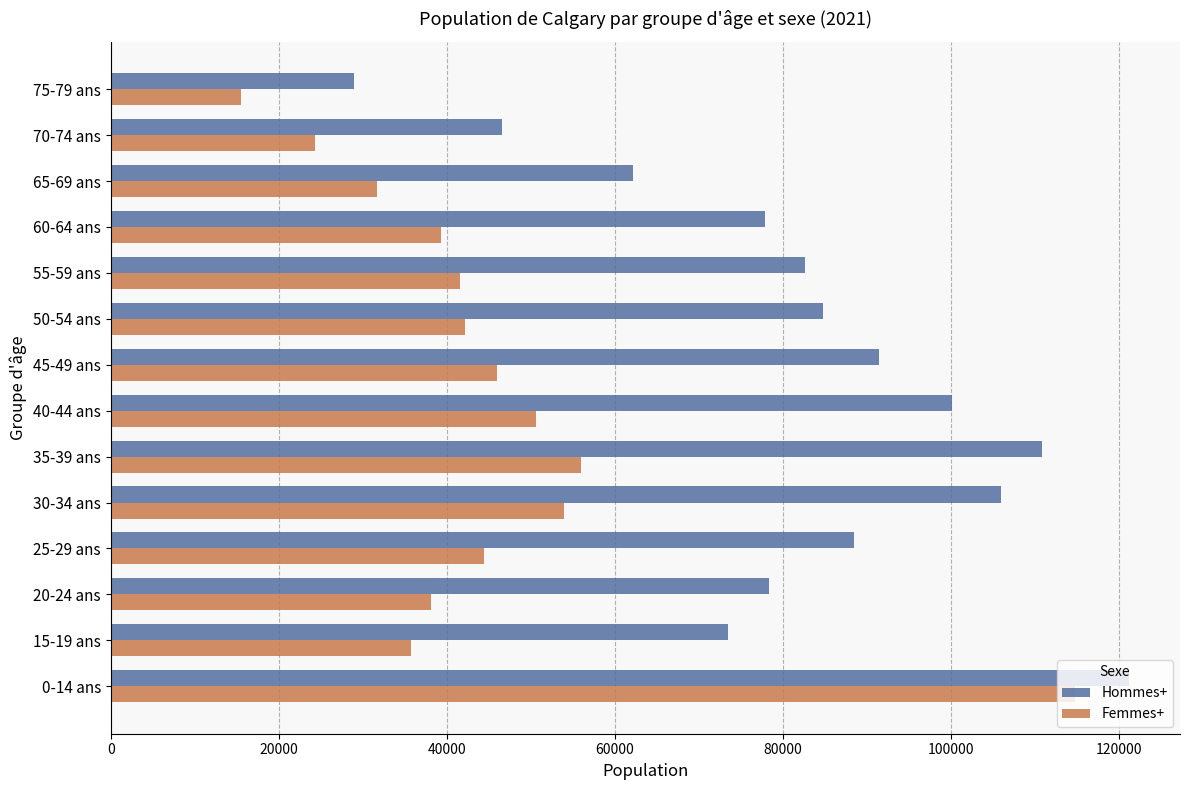

What is the difference between the highest and lowest values at 50-54 ans?

42550